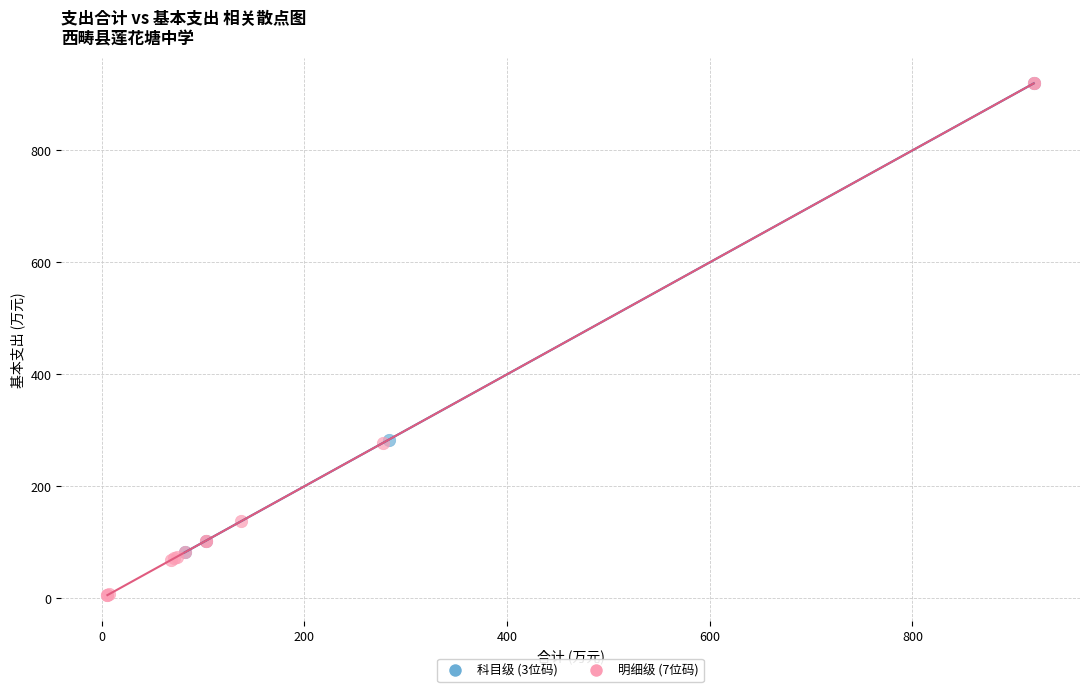

Which series has the widest spread of Y values?

明细级 (7位码)